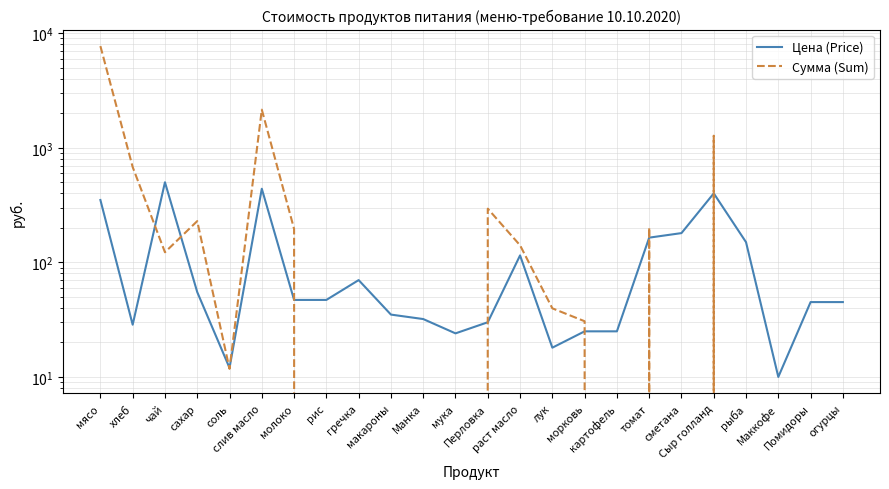

After their last crossing, which series has the higher values: Сумма (Sum) or Цена (Price)?

Цена (Price)